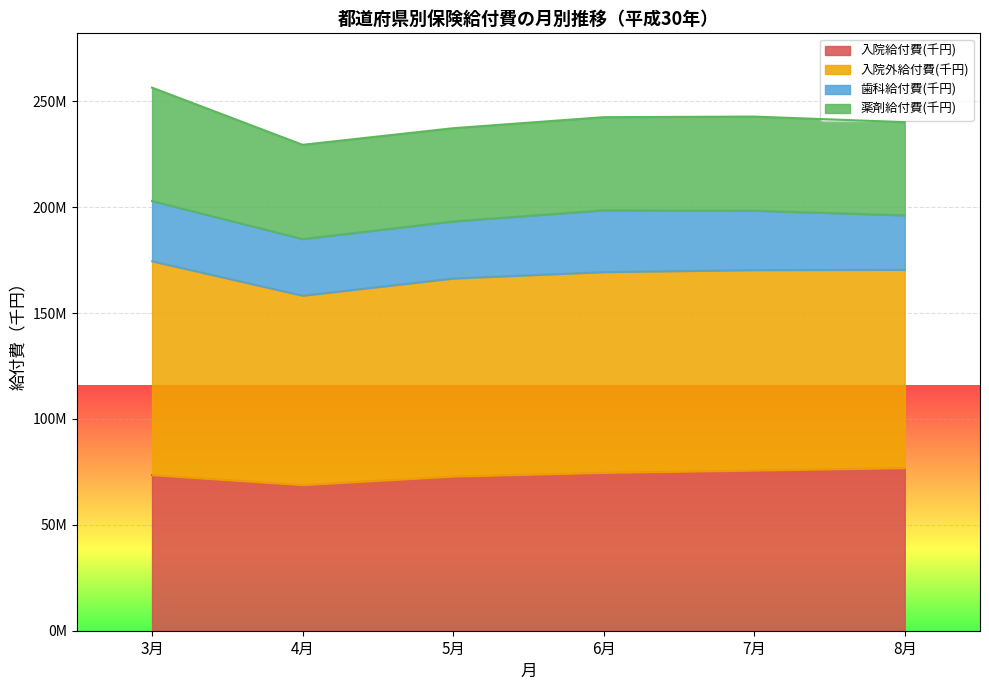

Does the chart display data point markers on the line(s)?

No